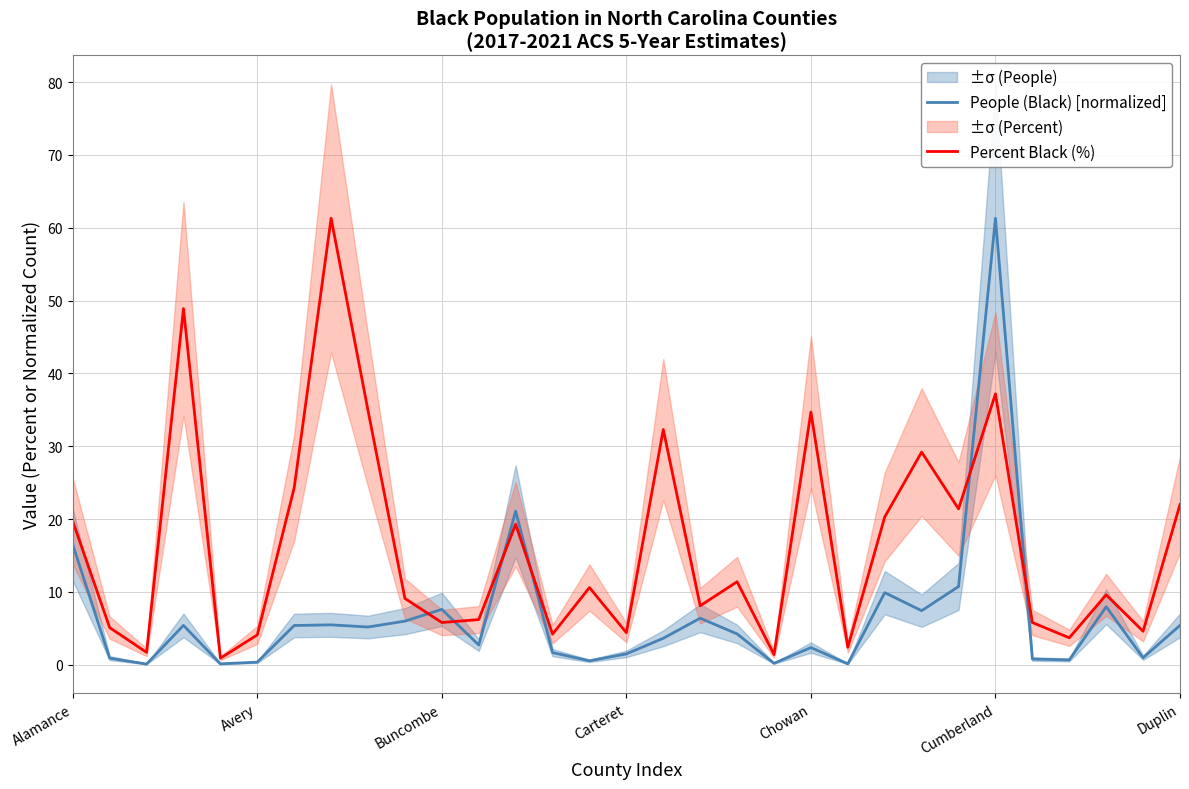

The value of Percent Black (%) at Alamance is 19.7. True or false?

True